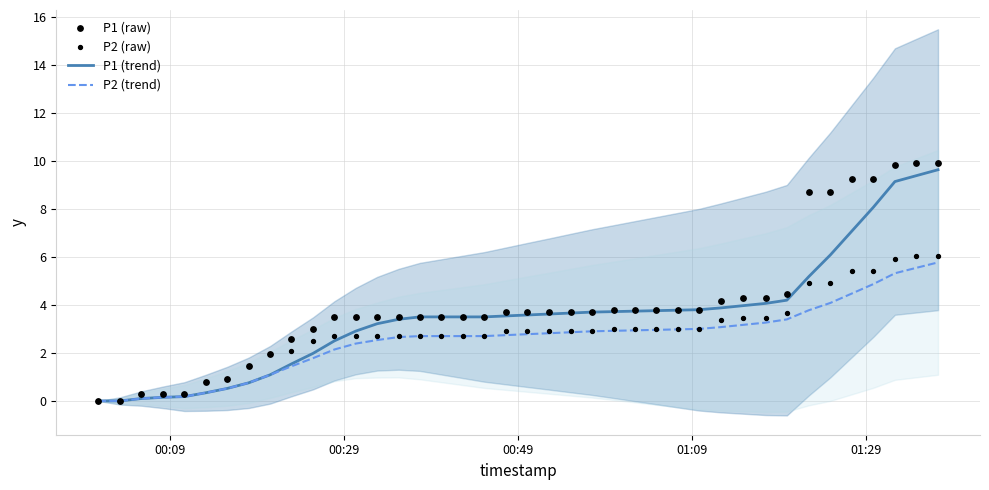

Which series has the largest total across all categories?

P1 (raw)